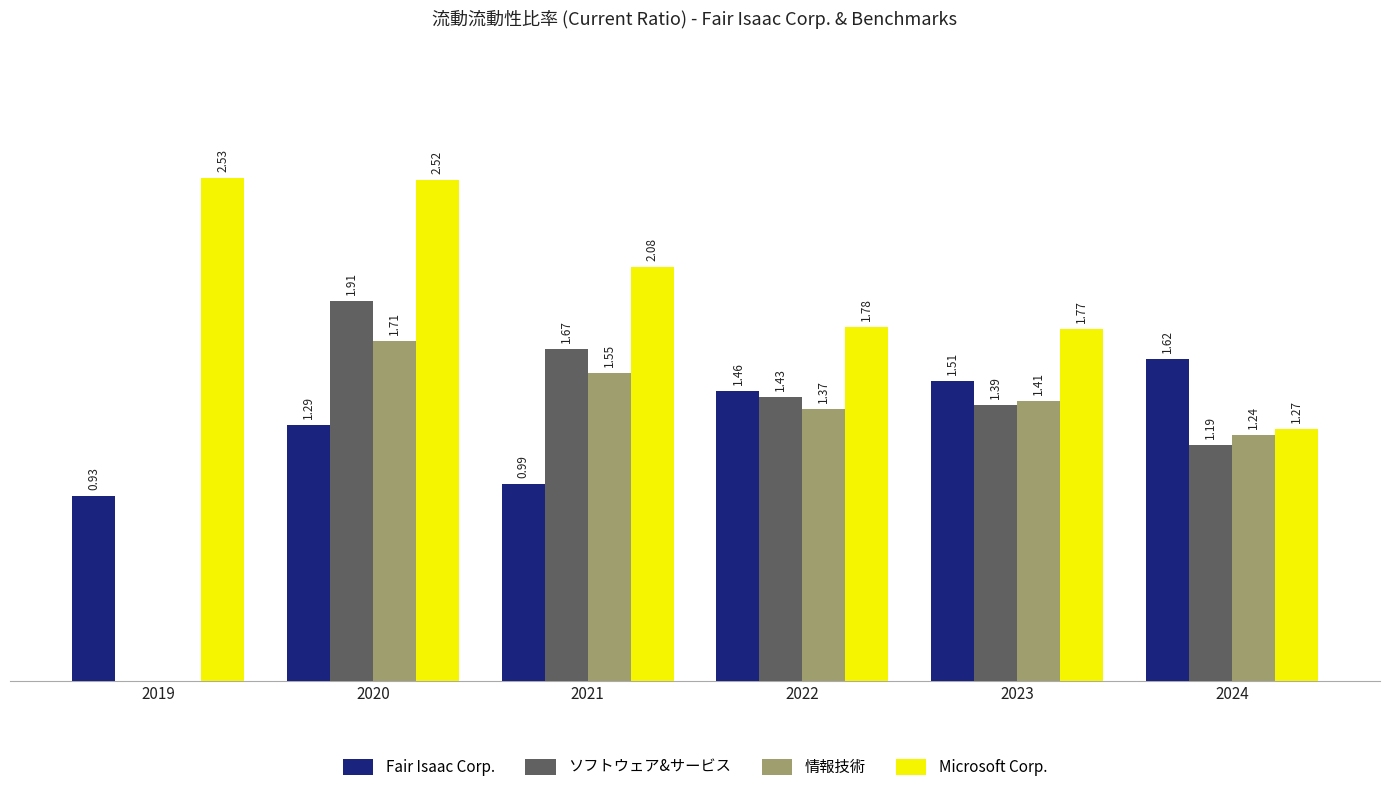

Between 2020 and 2022, which series saw the biggest shift?

Microsoft Corp.